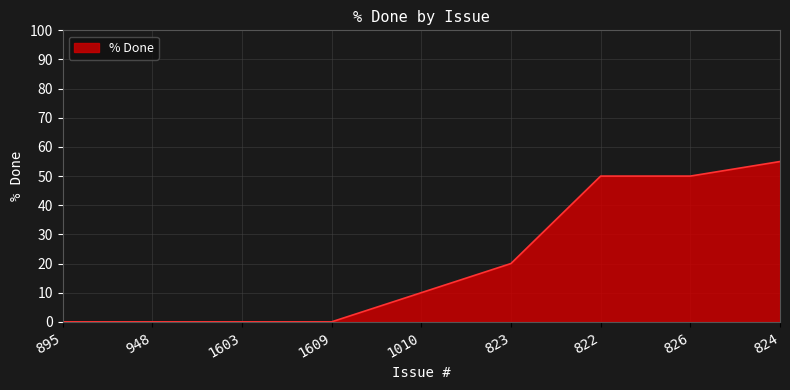

How many values are below 10?

4